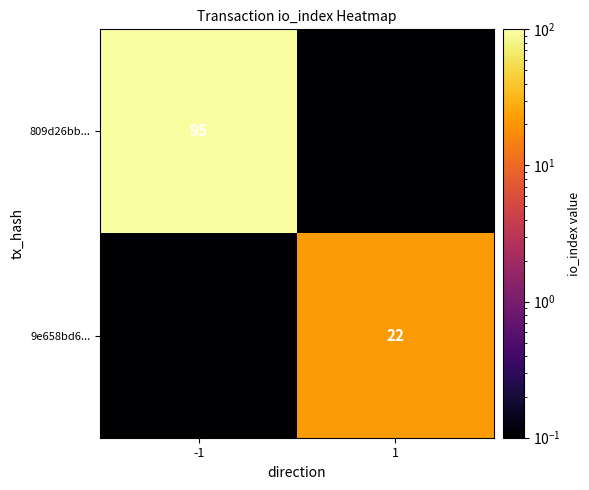

The 9e658bd6... series shows 22.0 at 1. True or false?

True